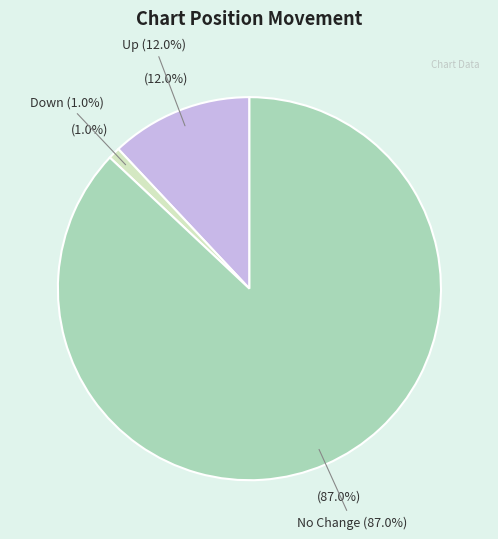

What is the total percentage of - and down?

88.0%